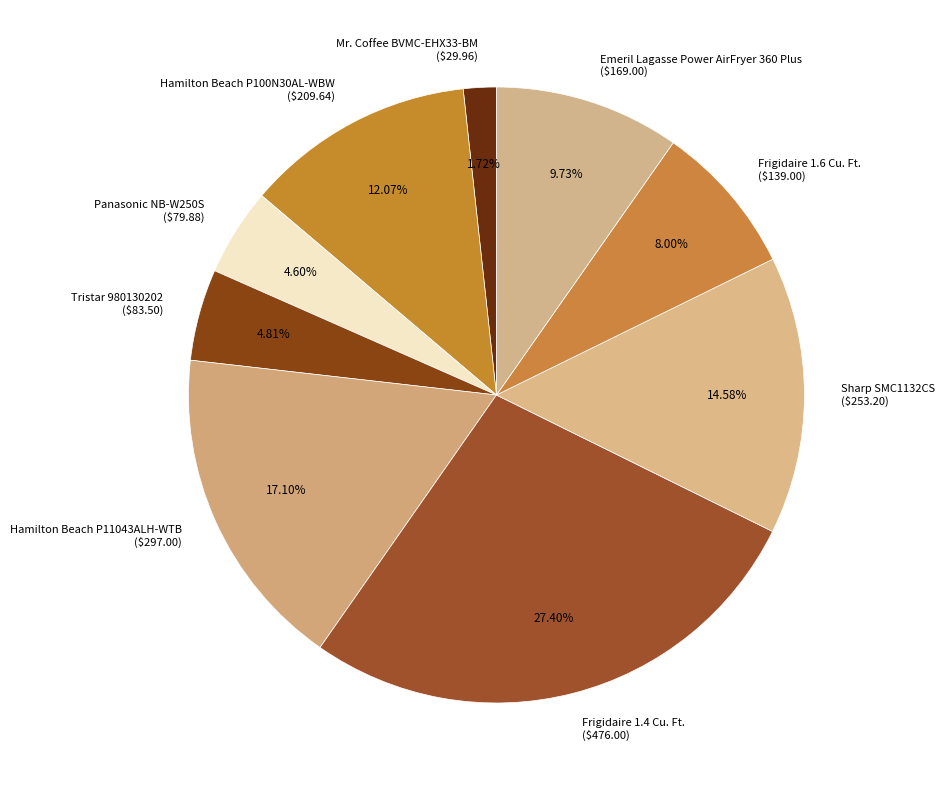

Does any single category account for the majority?

No